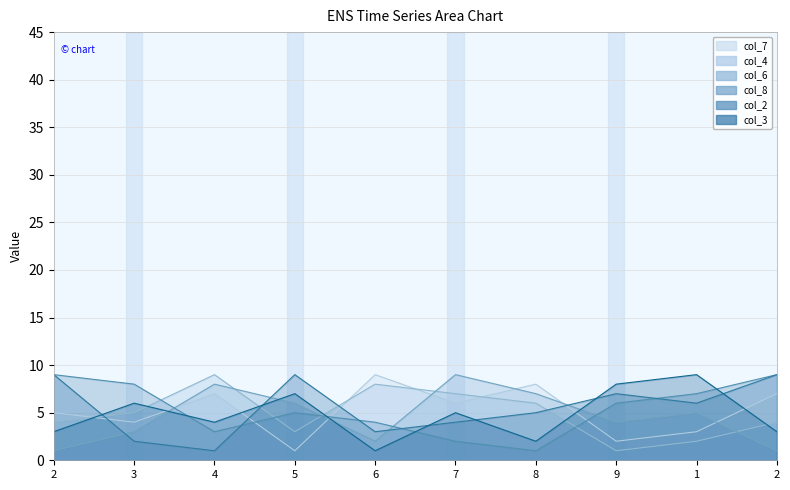

How many categories are shown in the chart?

10